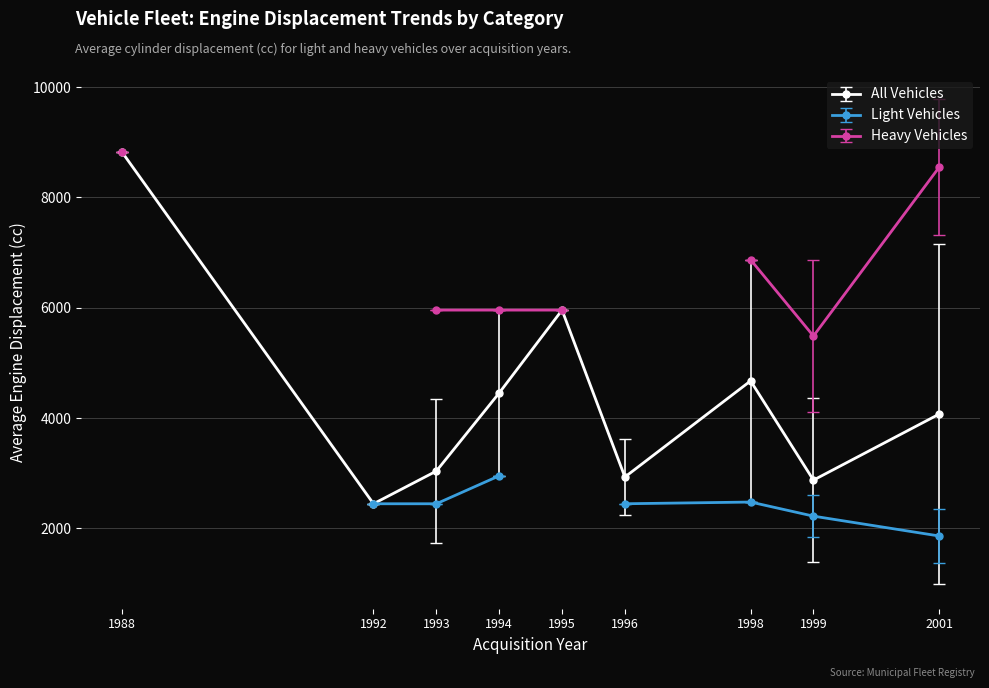

At which label does All Vehicles reach its minimum?

1992